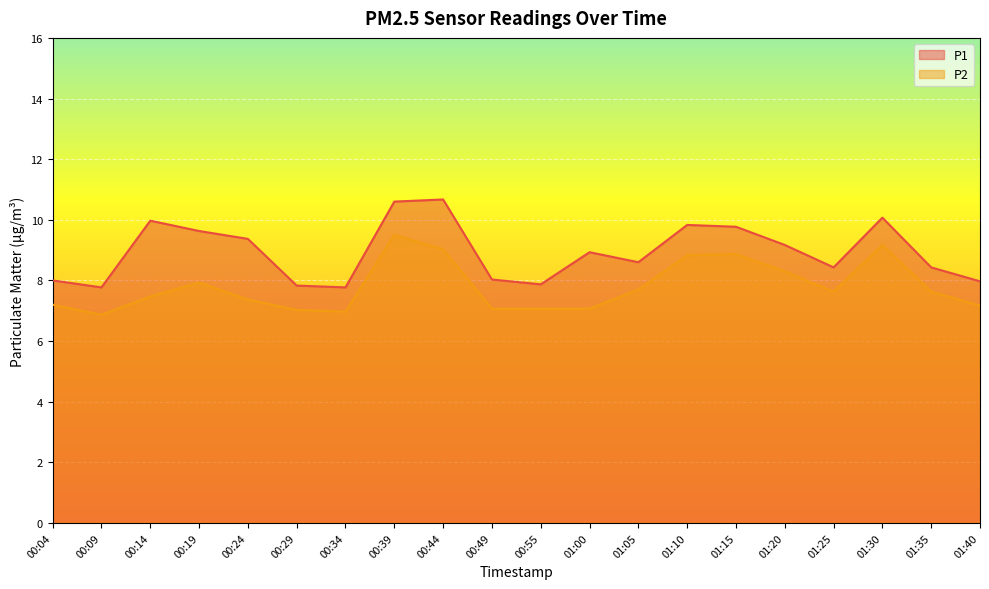

What is the maximum value for P1?

10.7